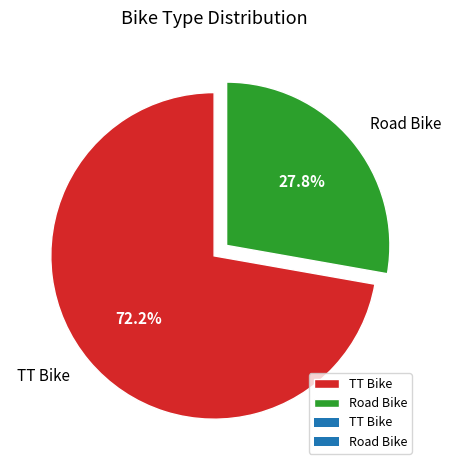

Is it true that TT Bike is 72% of the pie?

True